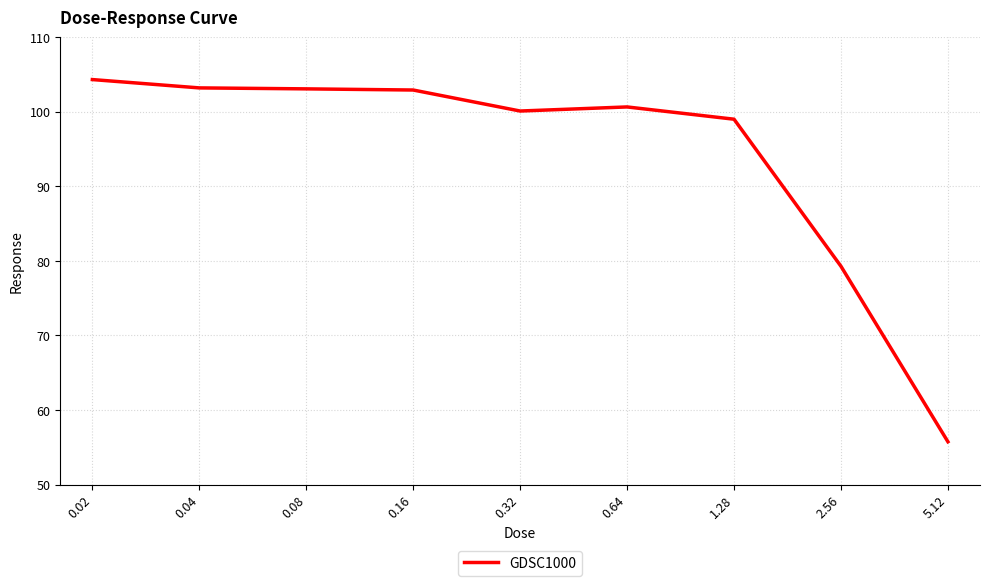

The chart shows a value of 99.0 at 1.28. True or false?

True